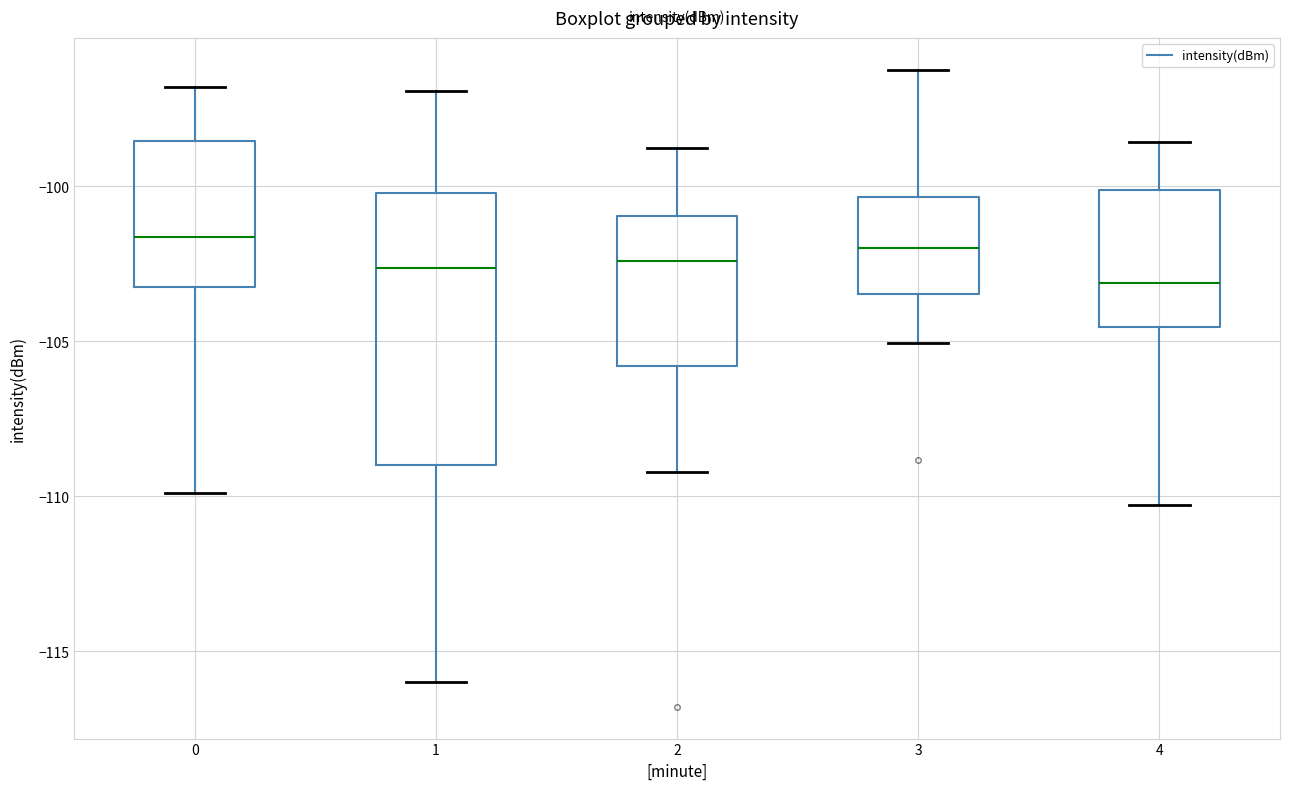

Reading left to right, read every box against the y-axis: the position of its median line, the range the box covers, and the ends of its whiskers. The values are not printed on the chart, so give them approximately, as read against the axis.

0: median -101.5, box -103.0 to -98.5, whiskers -110.0 to -97.0
1: median -102.5, box -109.0 to -100.0, whiskers -116.0 to -97.0
2: median -102.5, box -106.0 to -101.0, whiskers -109.0 to -98.5
3: median -102.0, box -103.5 to -100.5, whiskers -105.0 to -96.0
4: median -103.0, box -104.5 to -100.0, whiskers -110.5 to -98.5